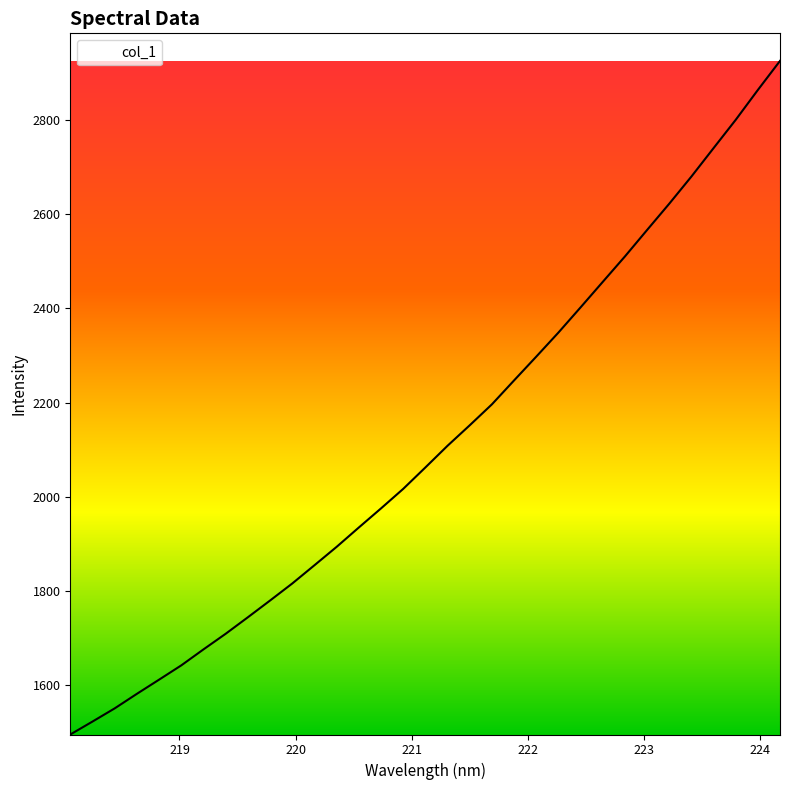

What is the difference between the second highest and minimum values?

1367.7